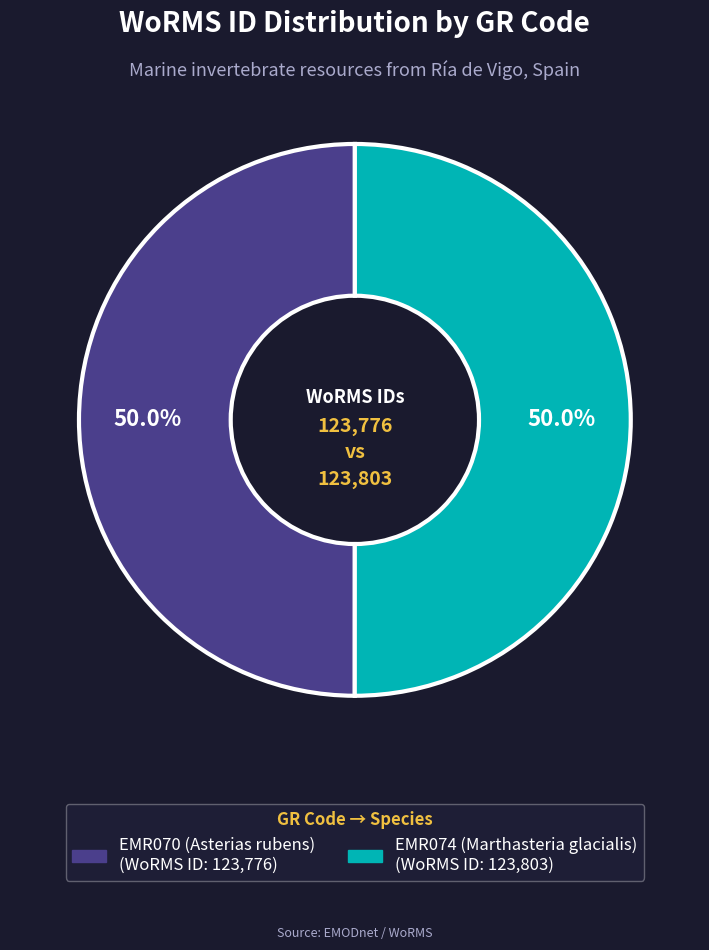

What percentage do EMR074 (Marthasteria glacialis) and EMR070 (Asterias rubens) together represent?

100.0%